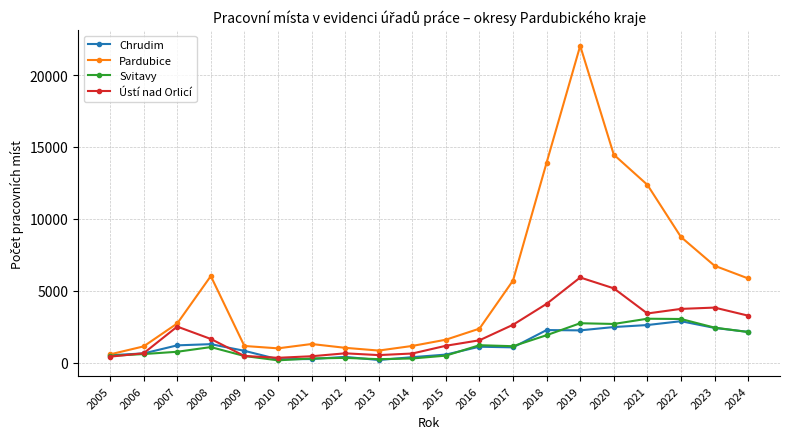

How many lines are shown in the chart?

4